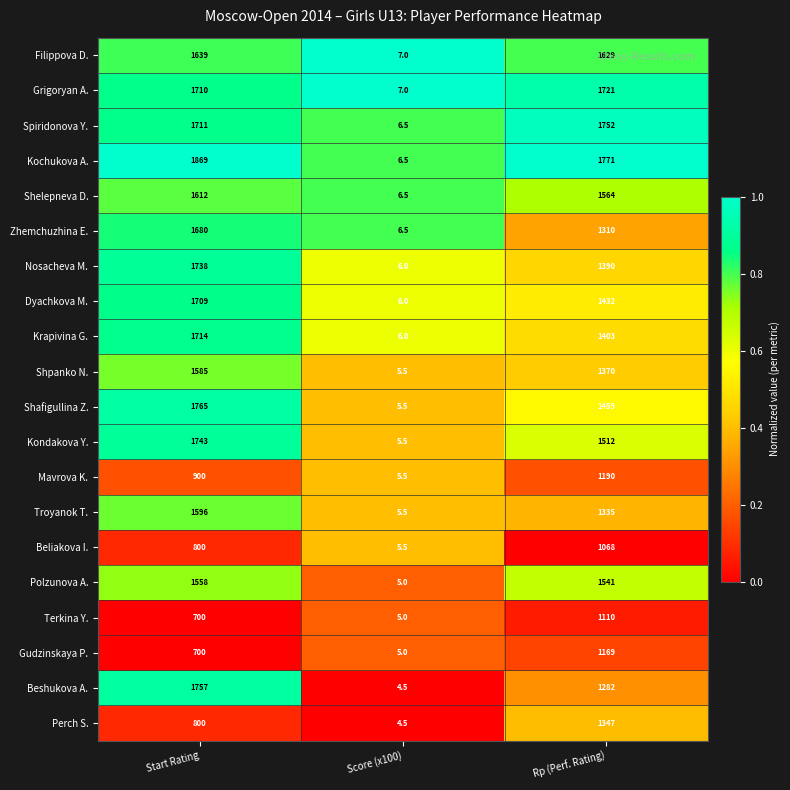

Which series changed the most between Start Rating and Score (x100)?

Kochukova A.